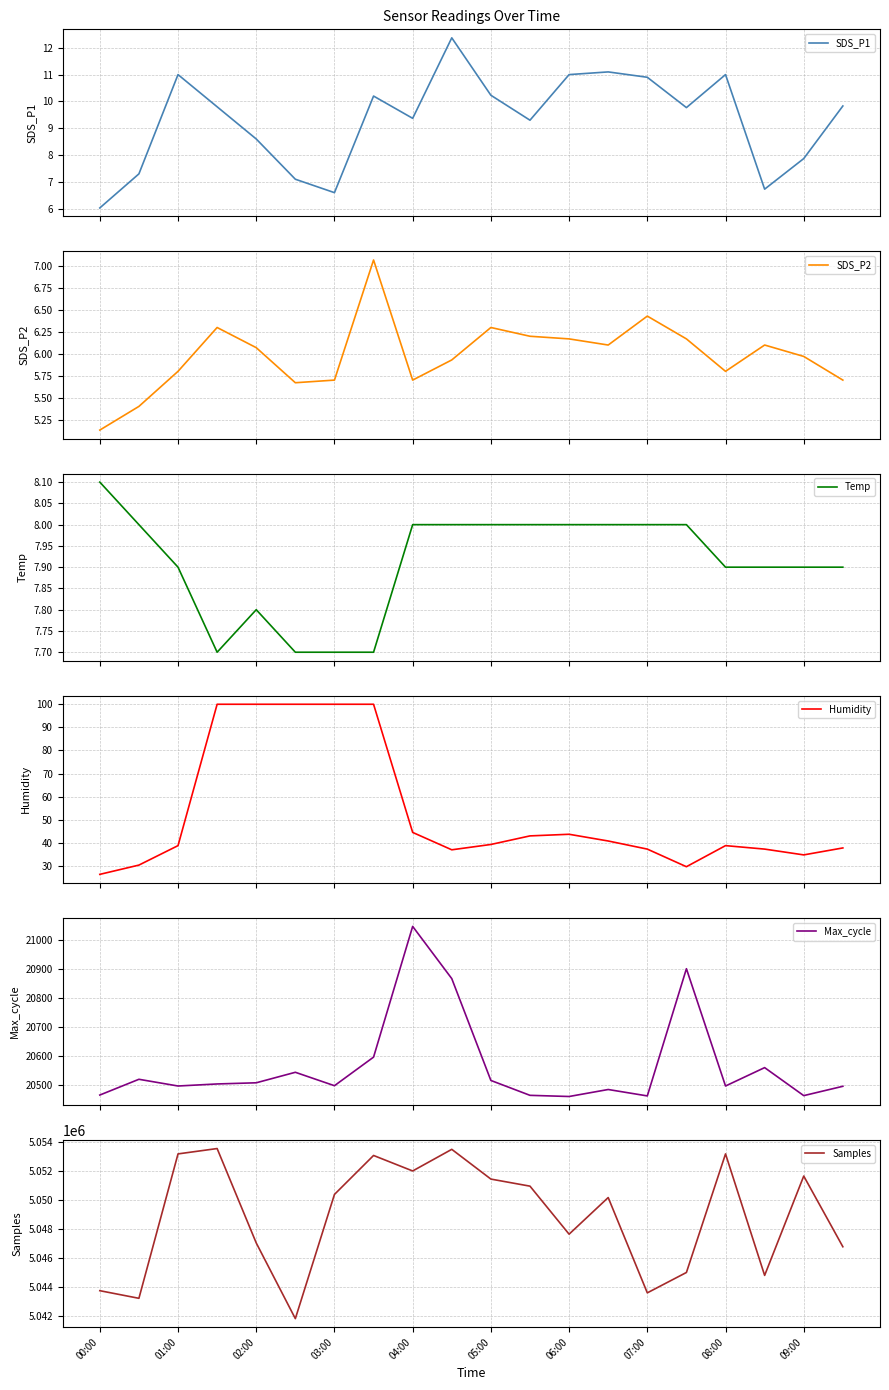

True or false: Samples has a value of 5043737 at 00:00.

True